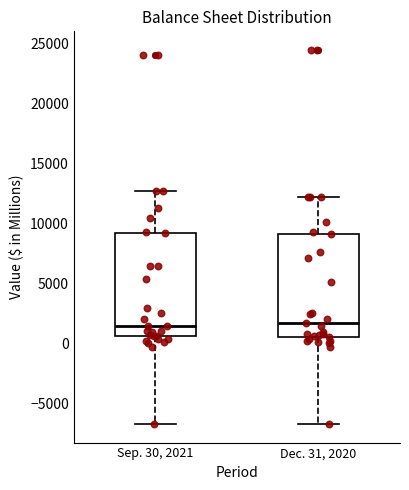

Reading left to right, read every box against the y-axis: the position of its median line, the range the box covers, and the ends of its whiskers. The values are not printed on the chart, so give them approximately, as read against the axis.

Sep. 30, 2021: median 1500, box 500 to 9000, whiskers -6500 to 12500
Dec. 31, 2020: median 1500, box 500 to 9000, whiskers -6500 to 12000